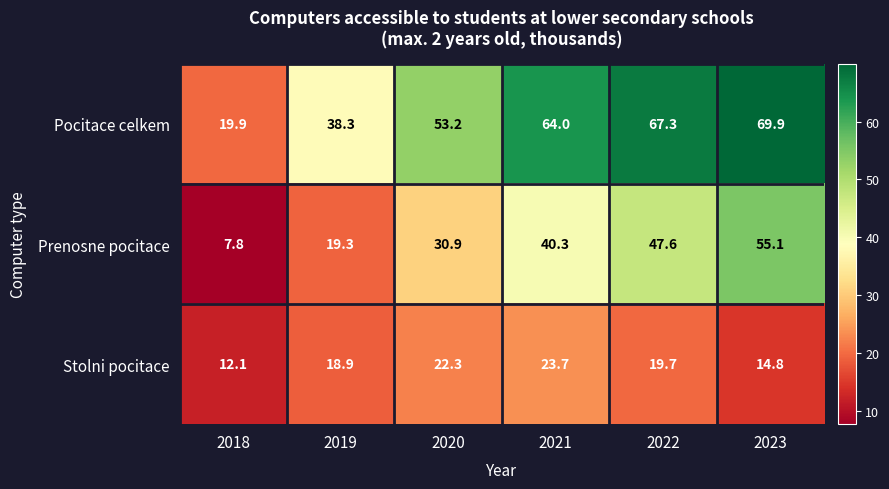

How many categories are shown in the chart?

6